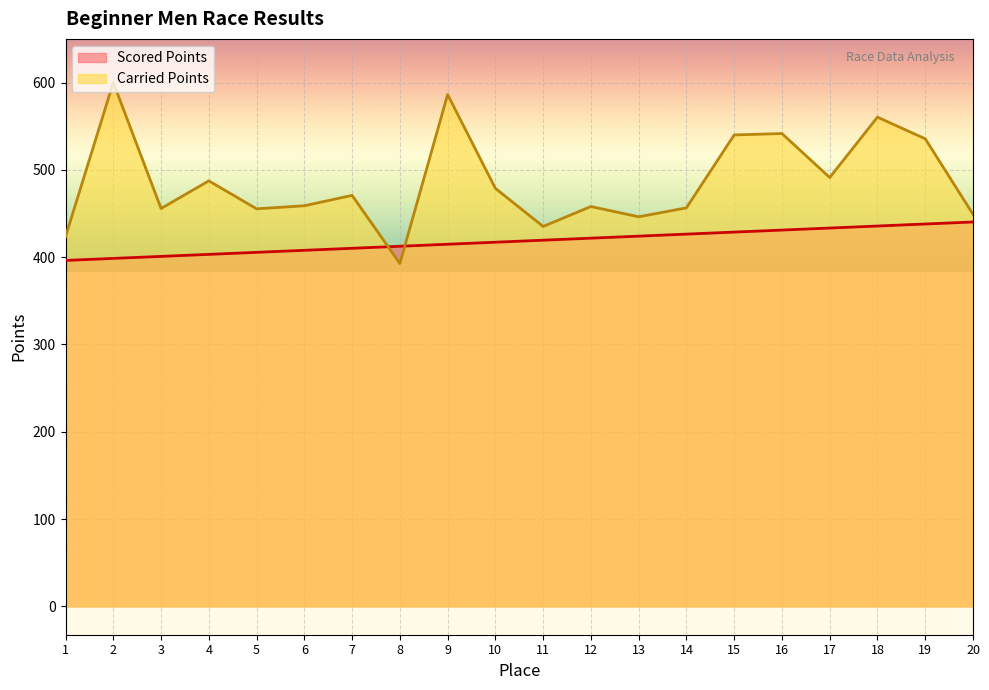

What is the change in value from 14 to 17?

+7.0